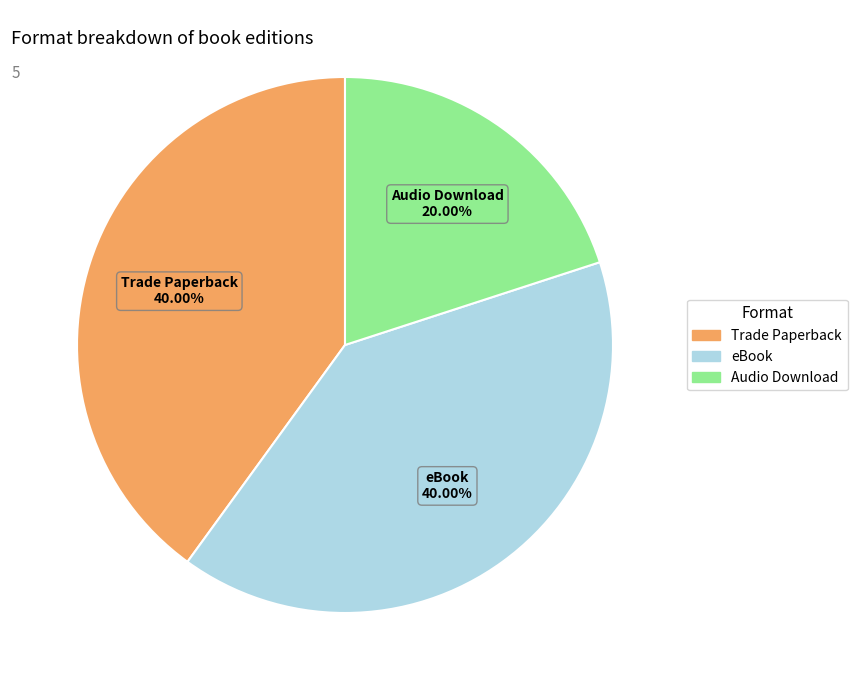

Is there any slice that represents more than half of the pie?

No